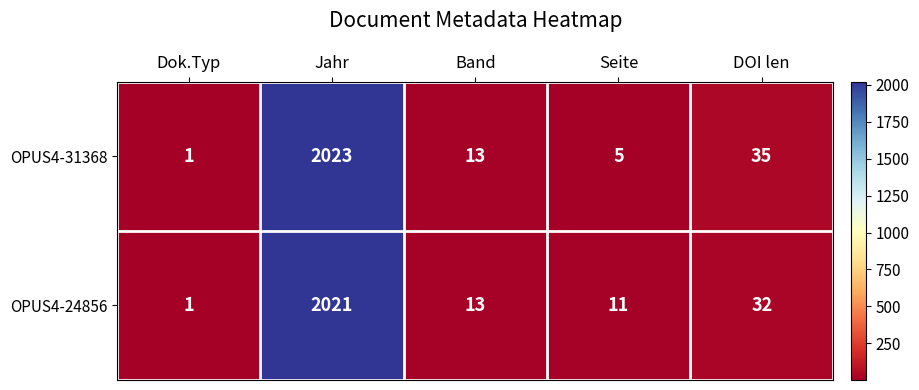

The value of OPUS4-24856 at Dok.Typ is 1. True or false?

True